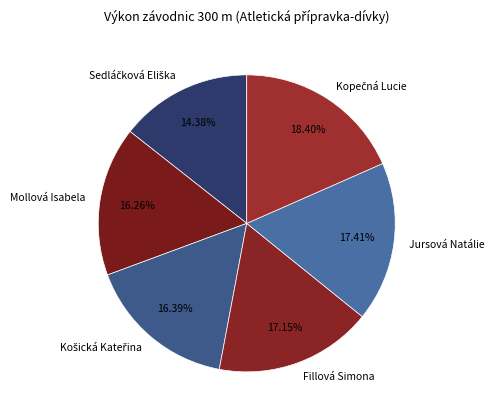

Does any single category account for the majority?

No